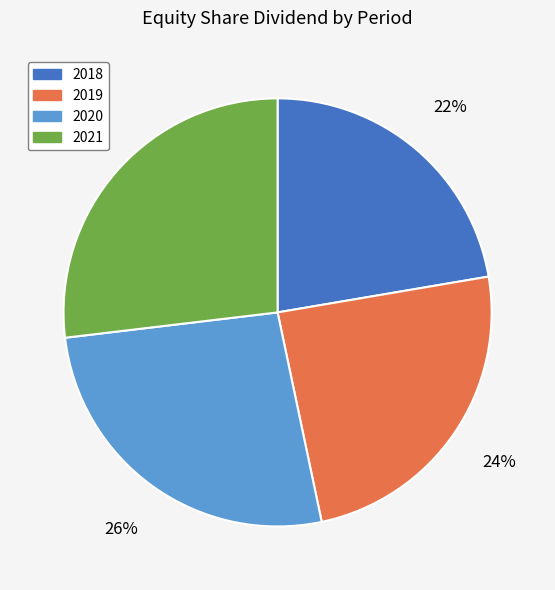

Combined, do 2021 and 2020 account for over 50%?

Yes